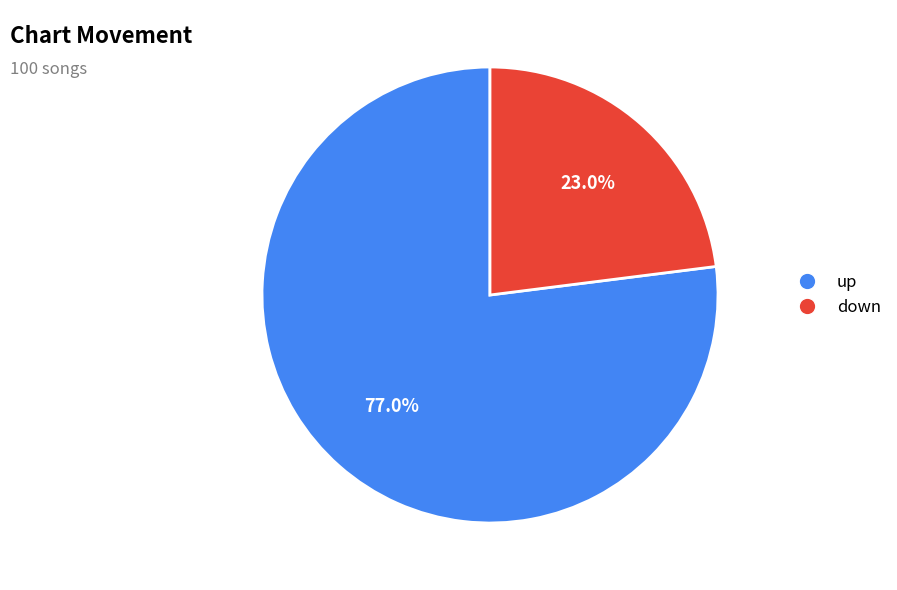

Which slice is the largest?

up